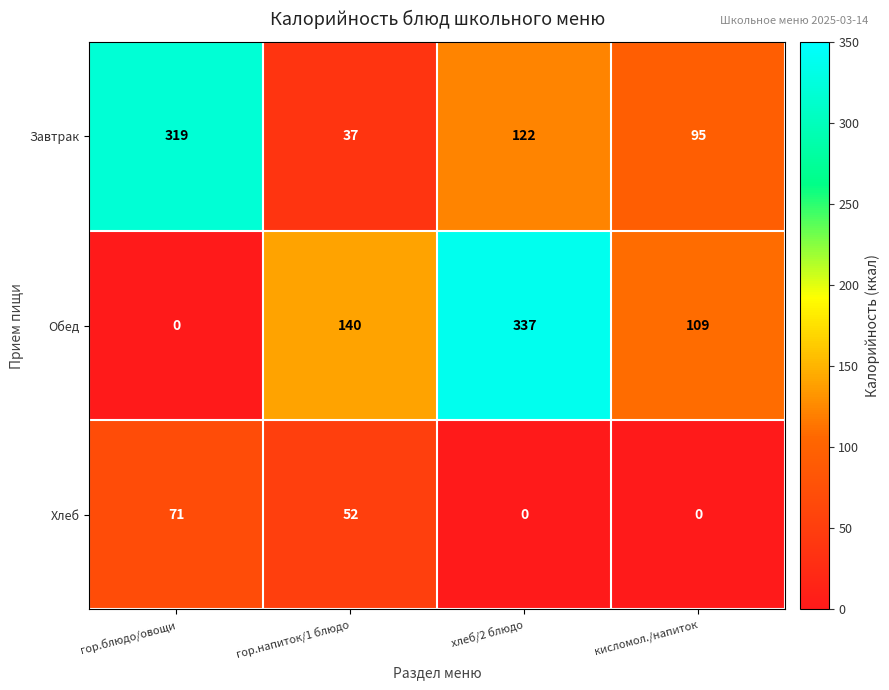

Reading left to right, list all the values displayed in this chart.

Завтрак: 319	37	122	95
Обед: 0	140	337	109
Хлеб: 71	52	0	0